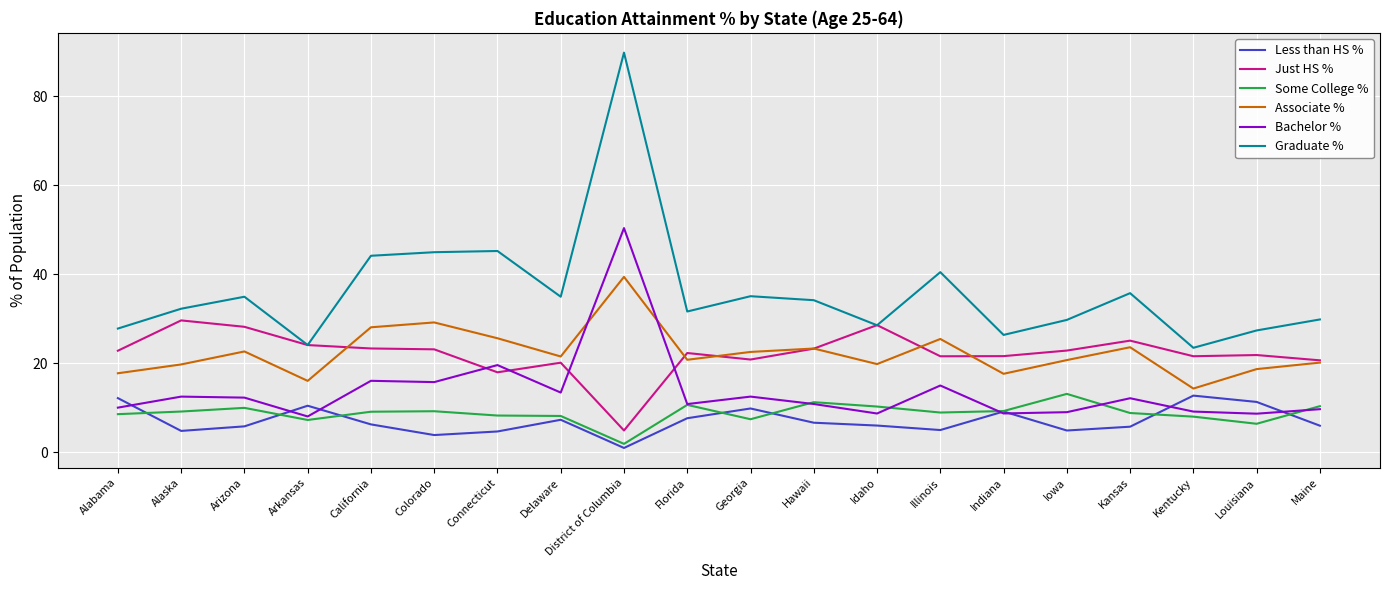

At which category does the chart reach its minimum across all series?

District of Columbia